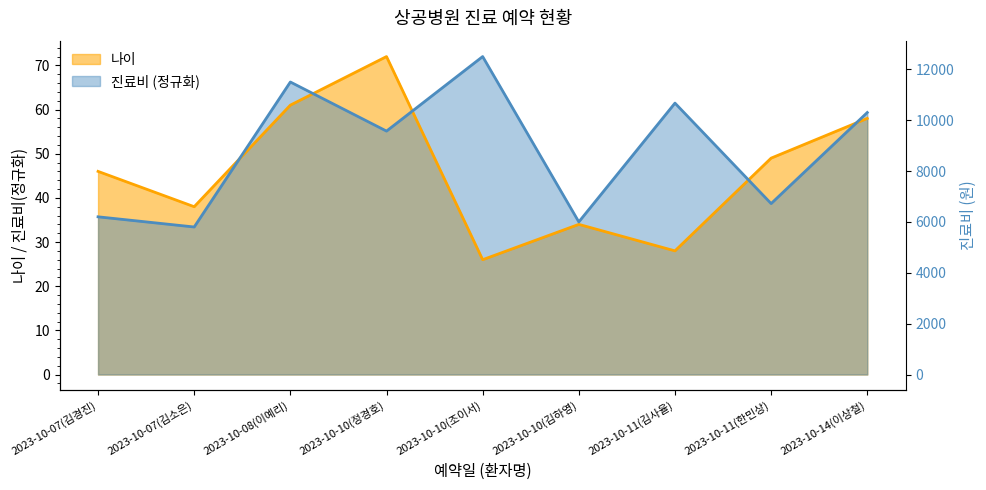

True or false: 나이 and 진료비 intersect in this chart.

True